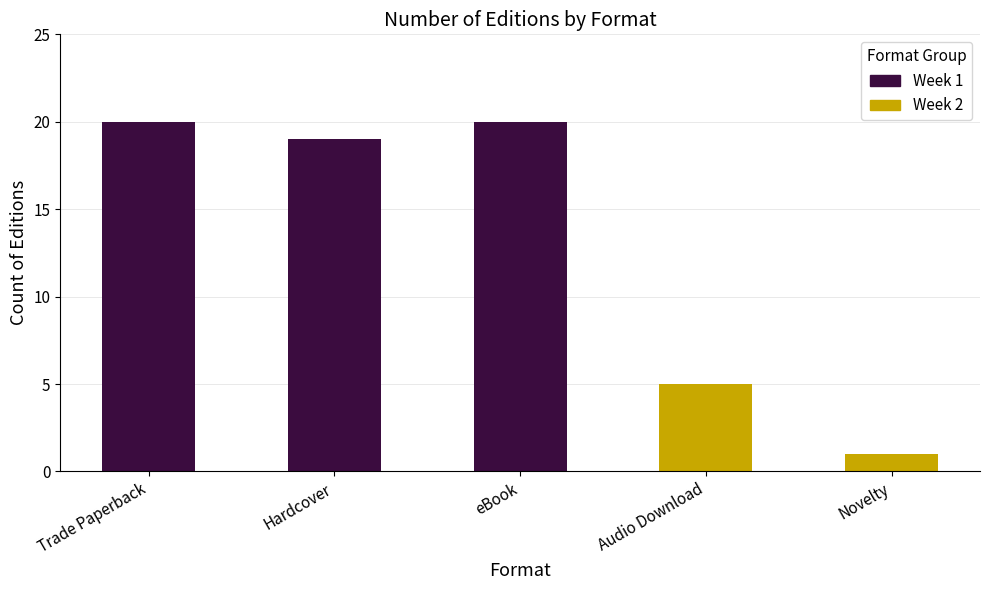

At which category does the chart reach its minimum across all series?

Novelty